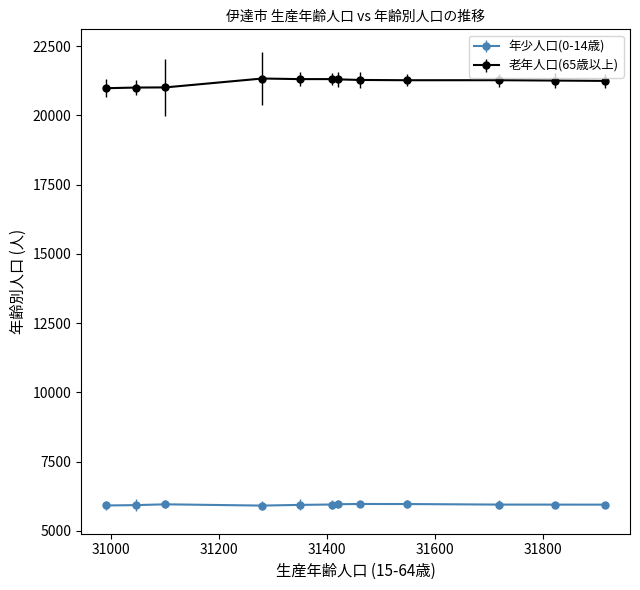

At how many categories does at least one series exceed 9081?

12